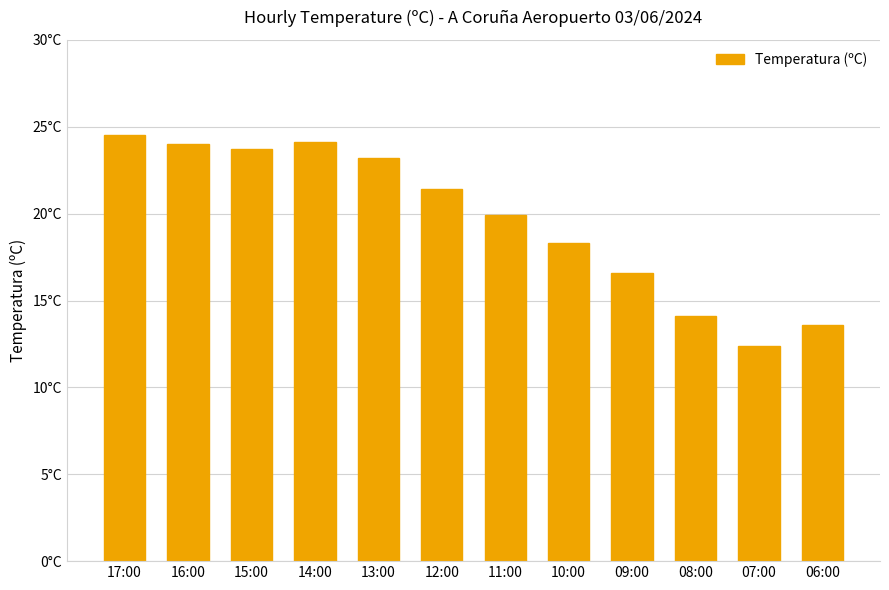

Rank the categories by value from highest to lowest.

17:00, 14:00, 16:00, 15:00, 13:00, 12:00, 11:00, 10:00, 09:00, 08:00, 06:00, 07:00